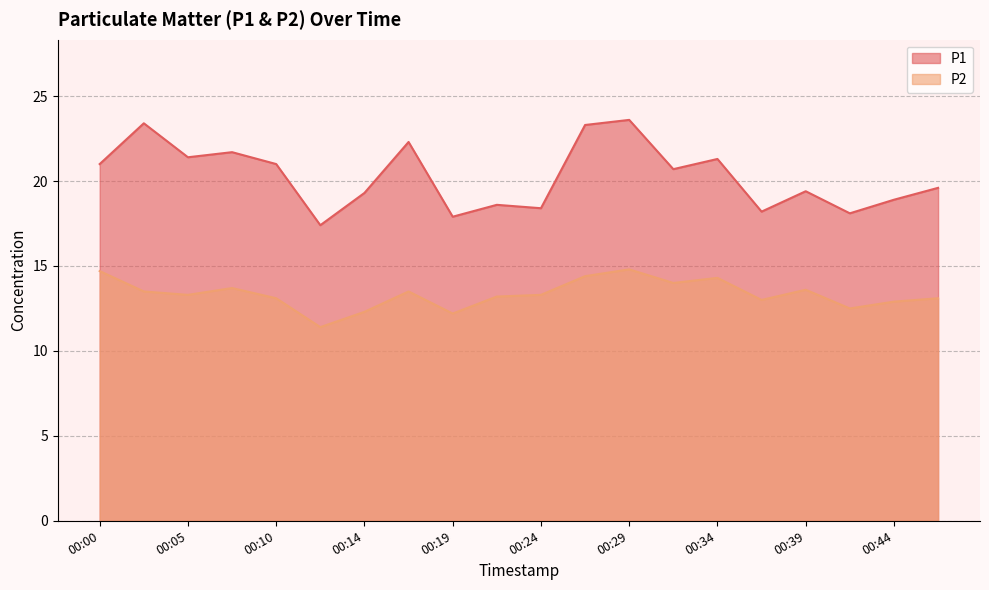

The value of P2 at 00:19 is 7.8. True or false?

False